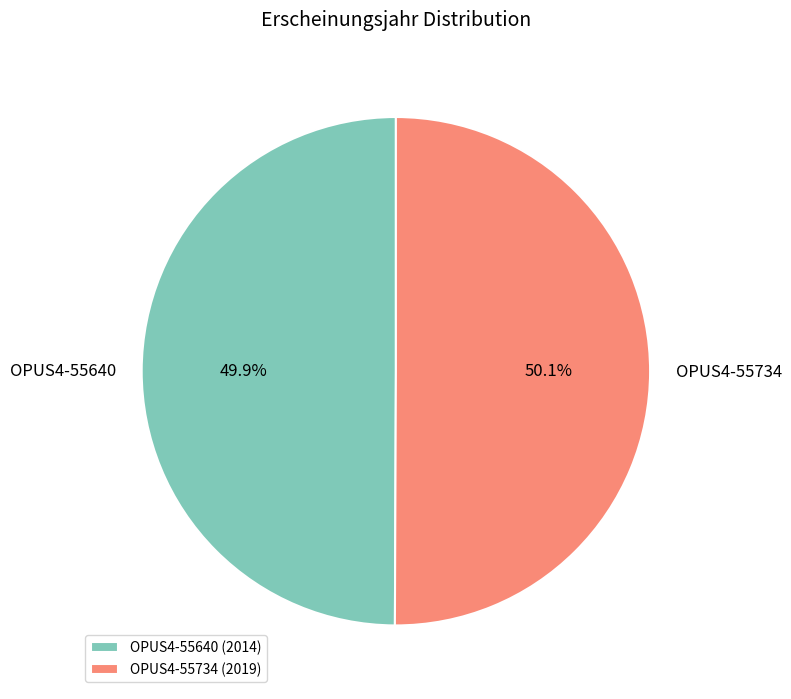

True or false: OPUS4-55640 accounts for 40% of the total.

False